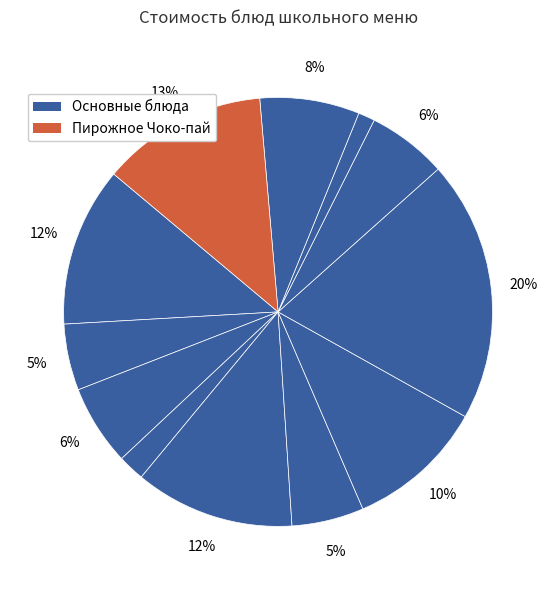

How many segments does this pie chart have?

12